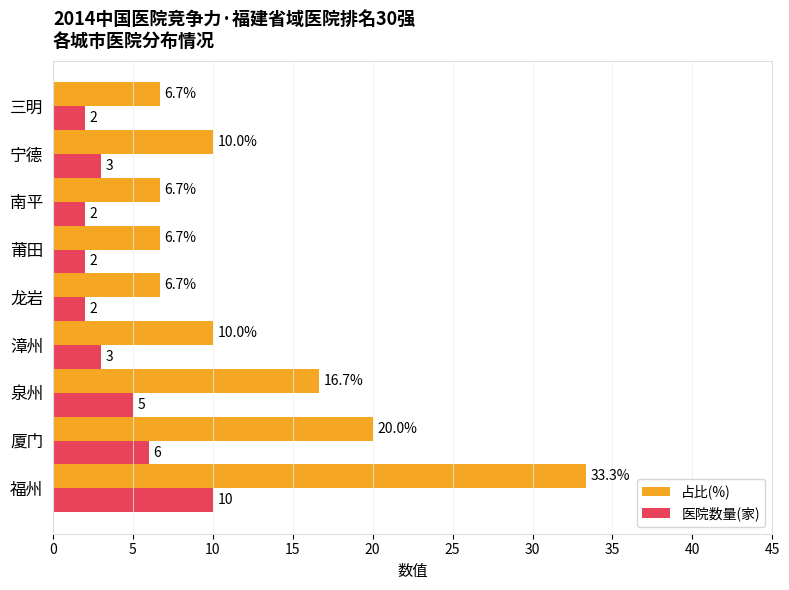

Which series changed the most between 南平 and 宁德?

占比(%)